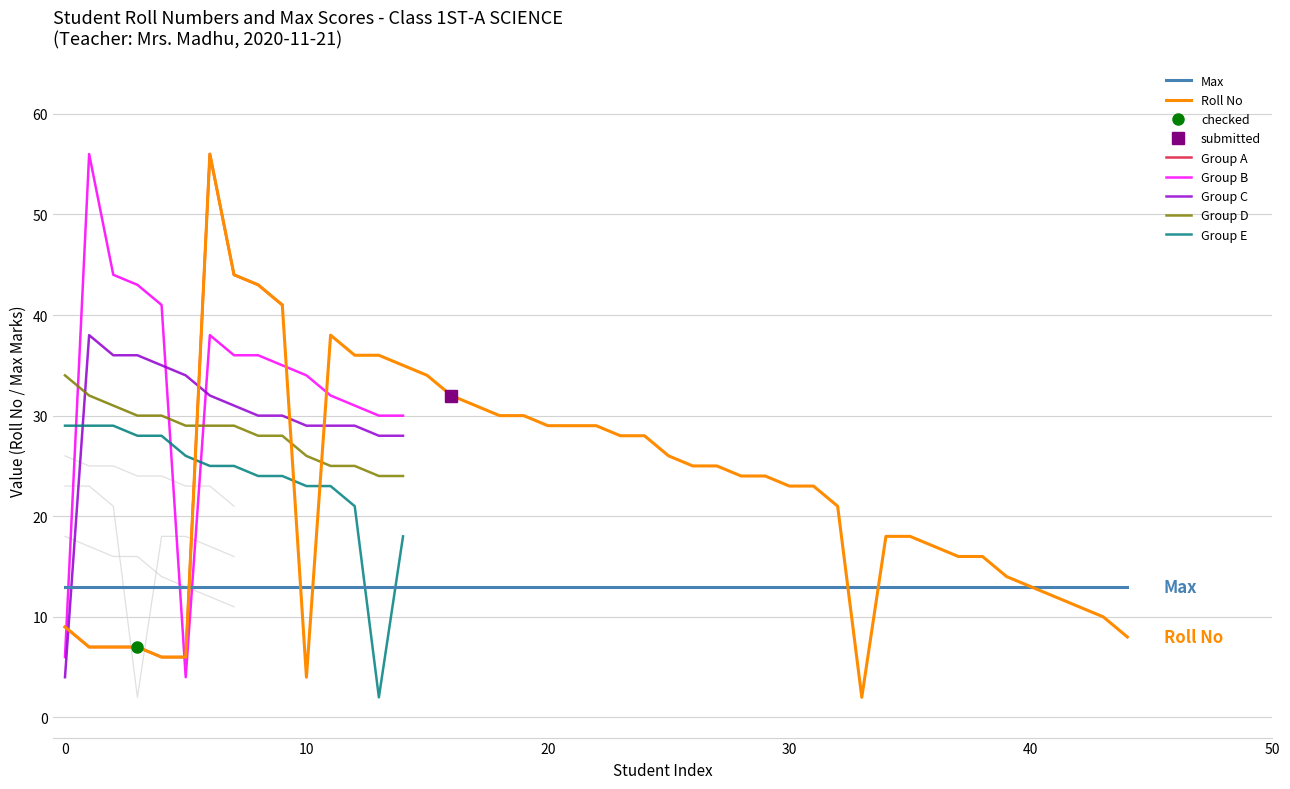

What is the lowest value of the Group D series?

24